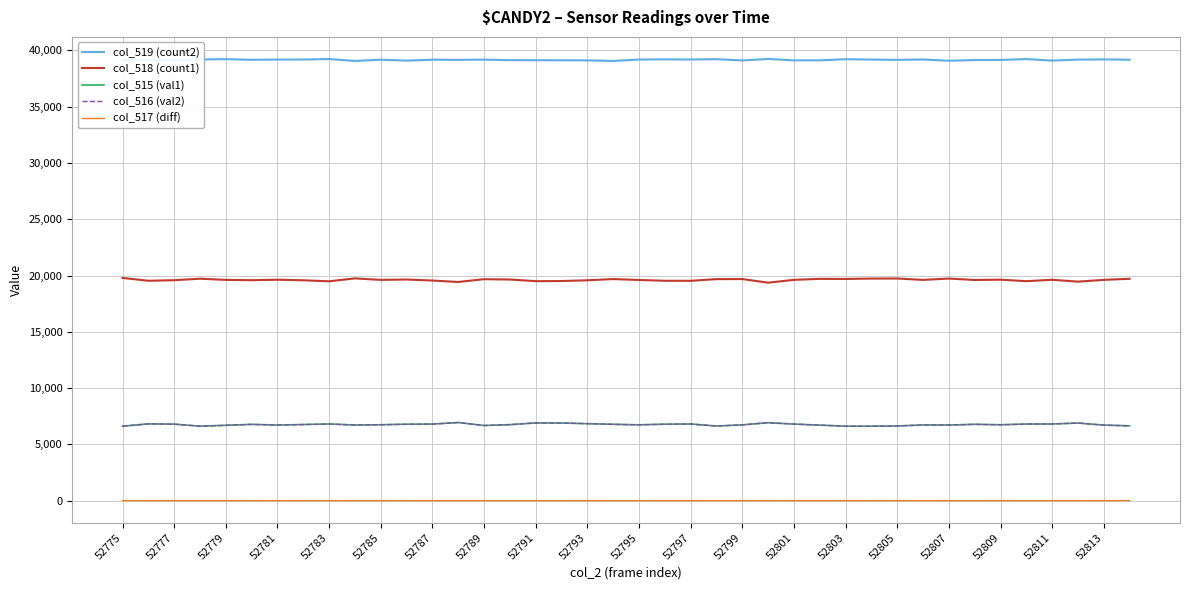

True or false: col_517 (diff) and col_519 (count2) cross at least once.

False